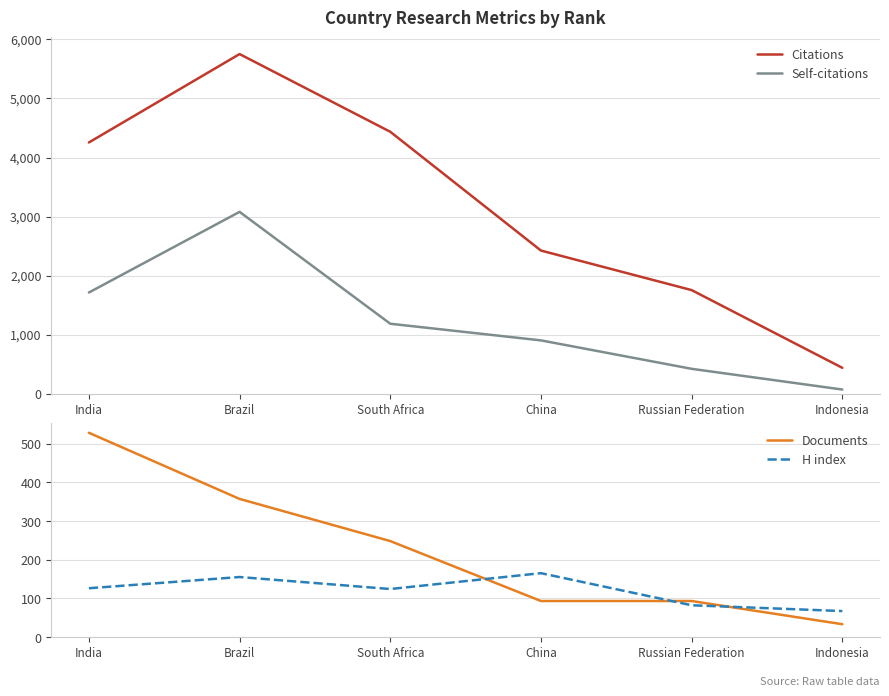

What is the sum of all Documents values?

1352